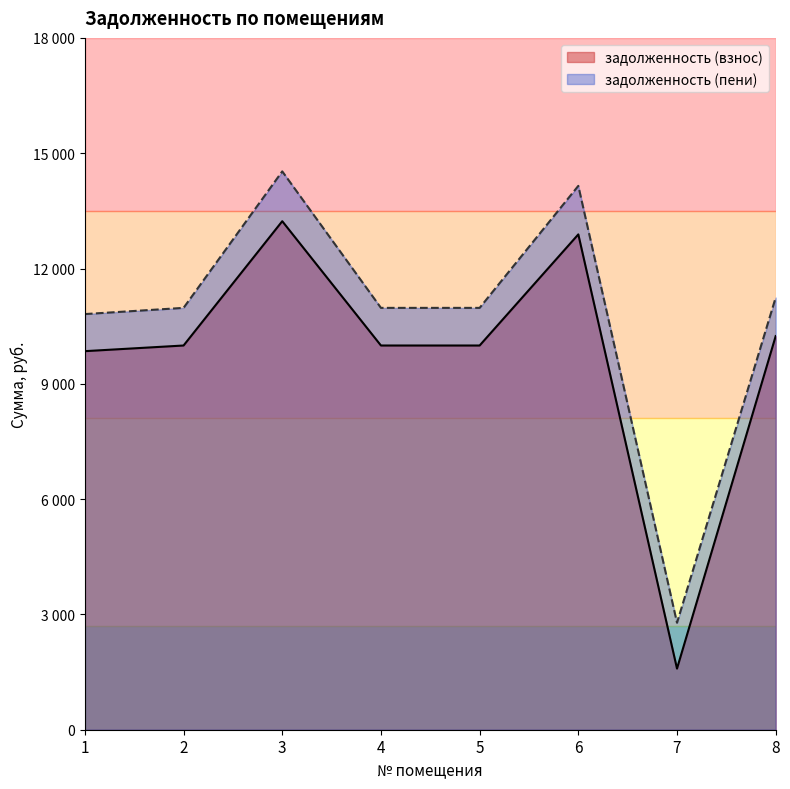

The value of задолженность (взнос) at 7 is 1590.4. True or false?

True